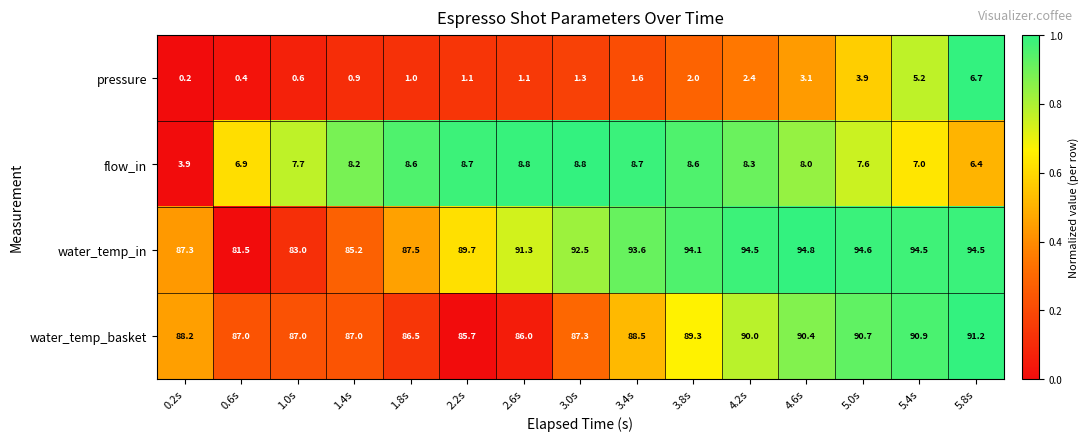

Which category has the lowest value in the water_temp_basket series?

2.2s